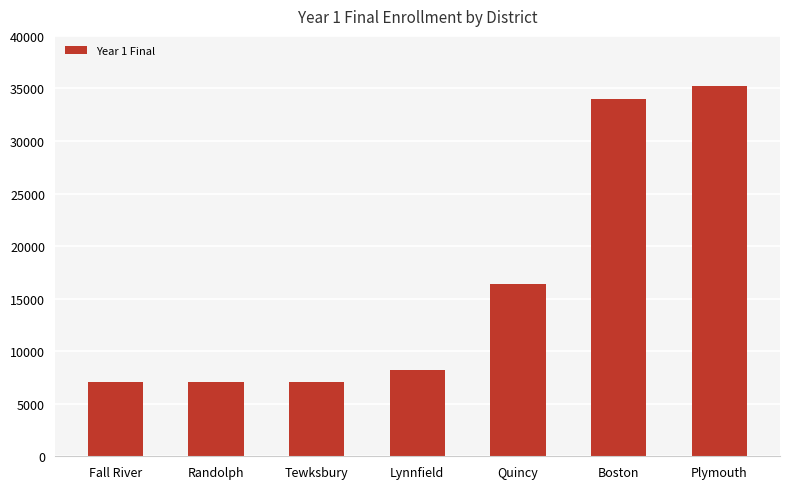

What is the maximum value shown in the chart?

35191